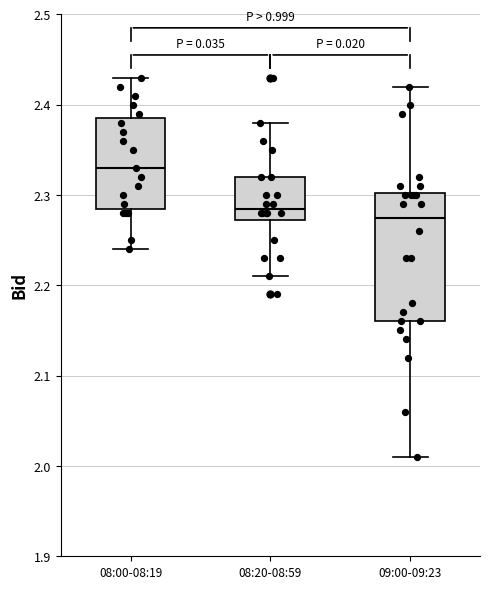

Where is the upper edge of the box for 09:00-09:23 on the y-axis? The values are not printed on the chart, so give them approximately, as read against the axis.

2.30